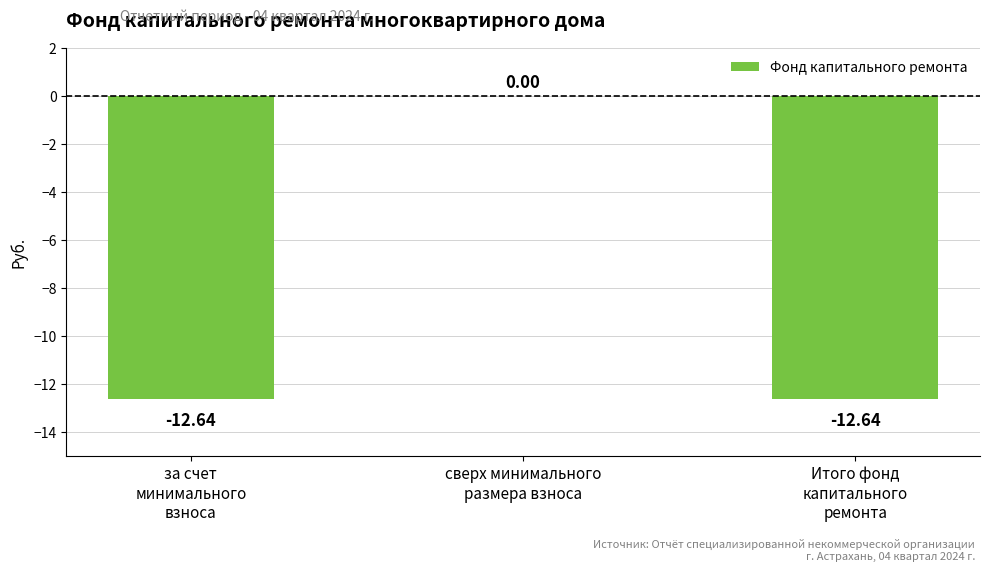

Is it true that the value at сверх минимального
размера взноса is -7.3?

False